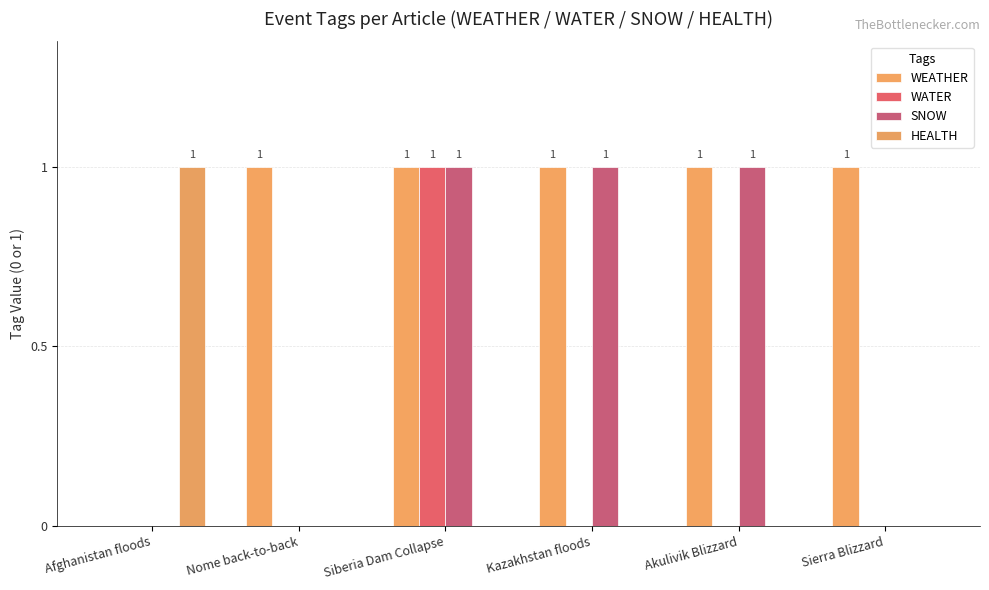

Which label corresponds to the largest value in the chart?

Nome back-to-back